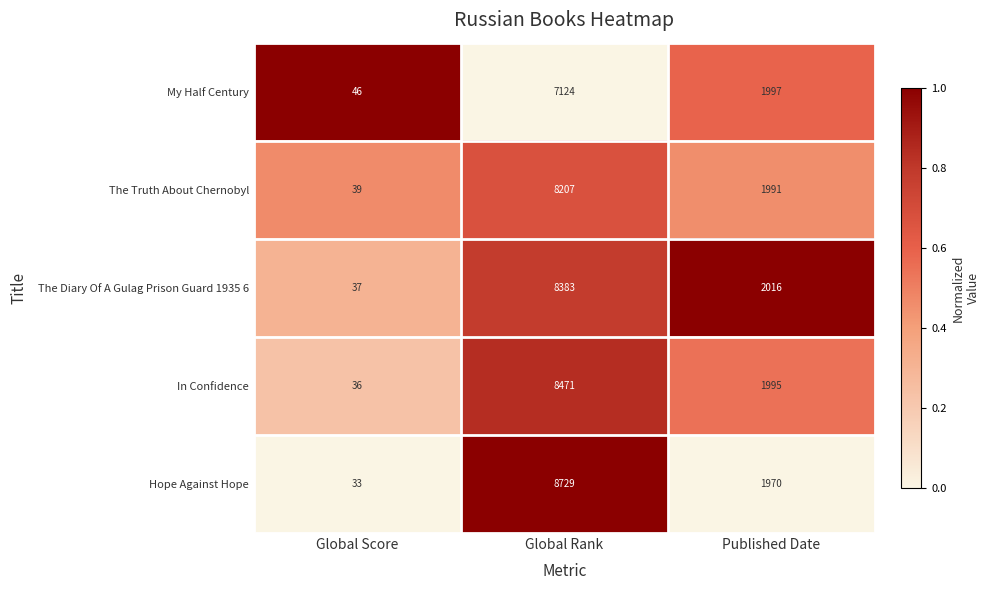

What is the greatest value displayed?

8729